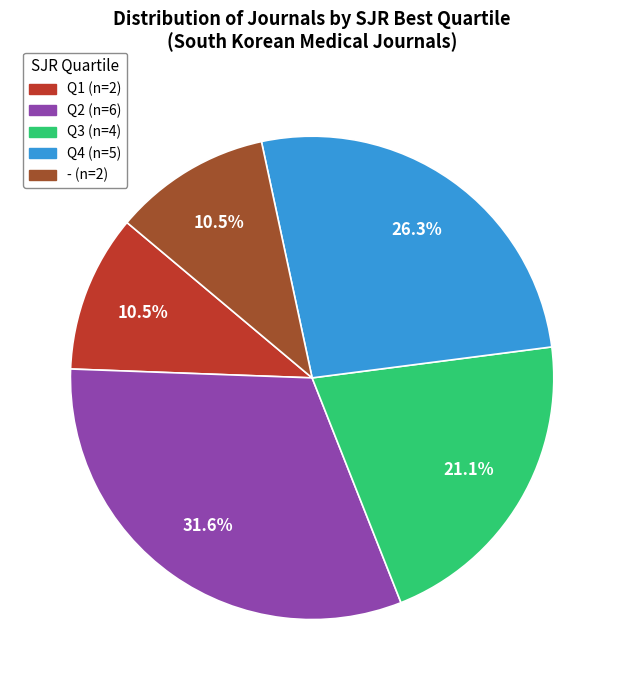

Is there any slice that represents more than half of the pie?

No